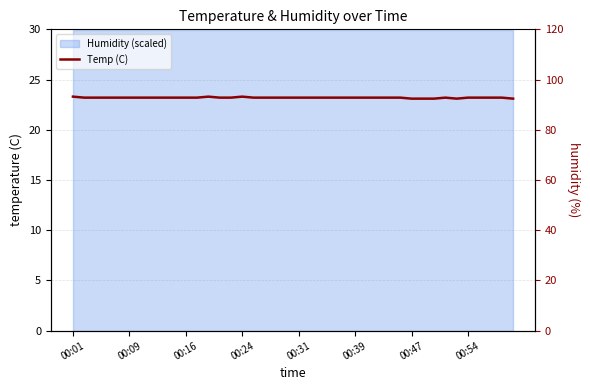

What is the approximate value at 29?

23.2